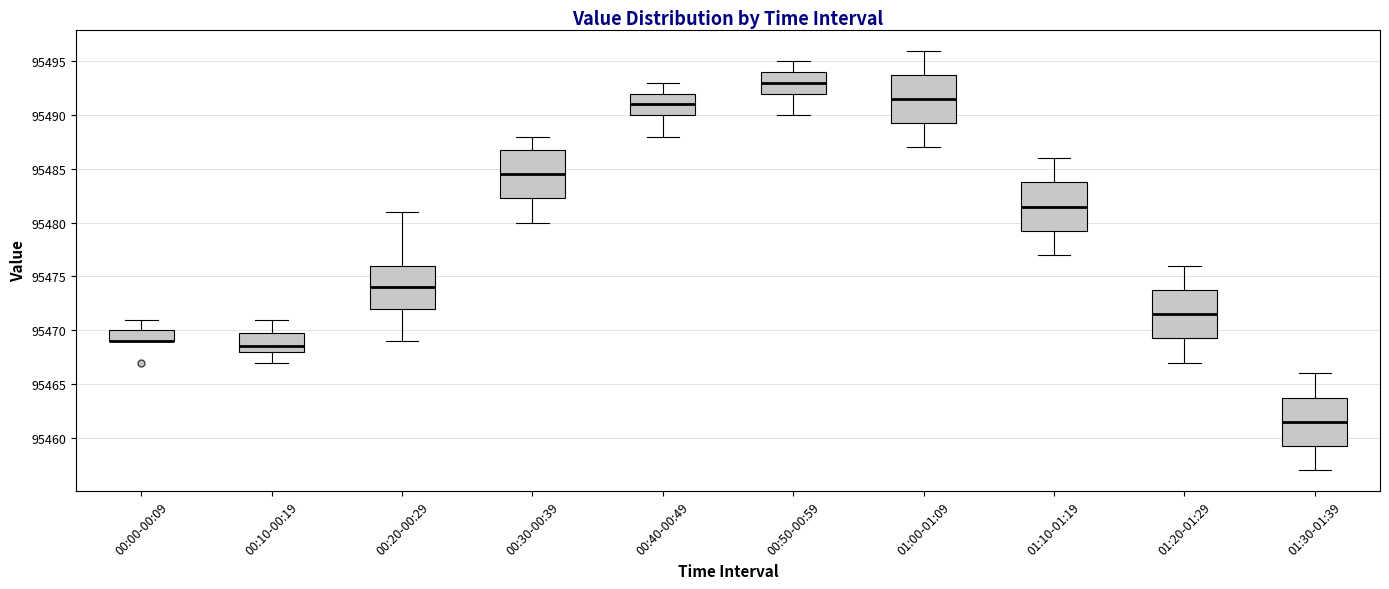

Where does the lower whisker of the box for 00:20-00:29 end on the y-axis? The values are not printed on the chart, so give them approximately, as read against the axis.

95469.0